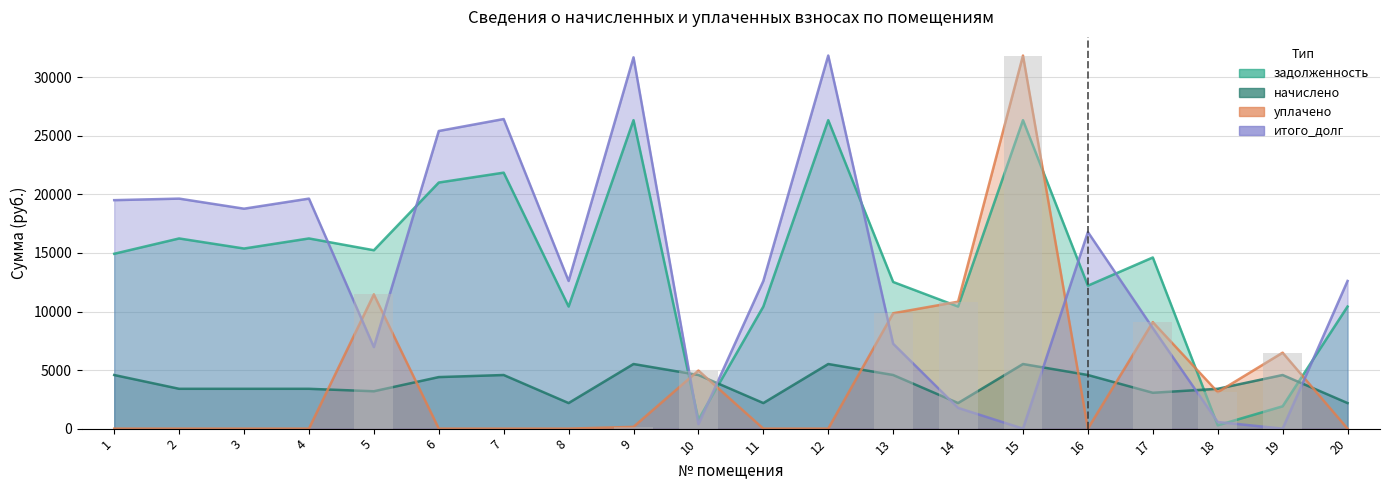

What is the approximate value of итого_долг at 10?

381.3